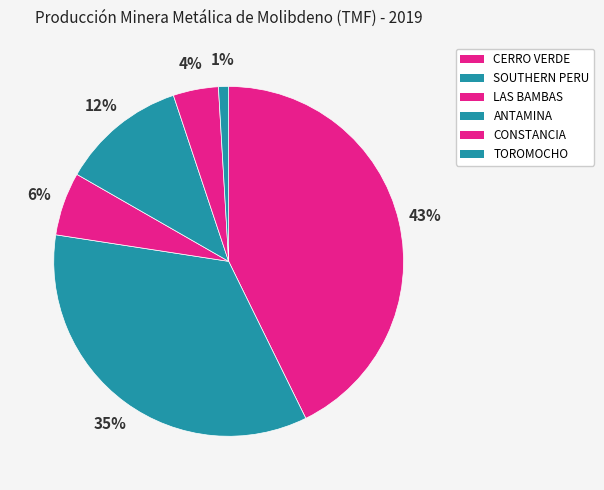

How many slices are in this pie chart?

6